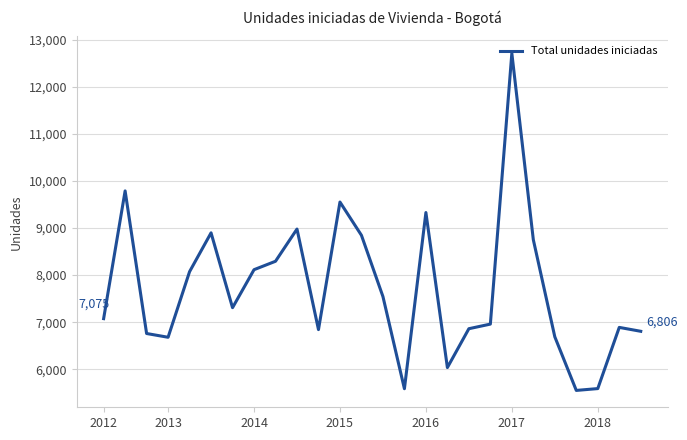

What is the greatest value displayed?

12717